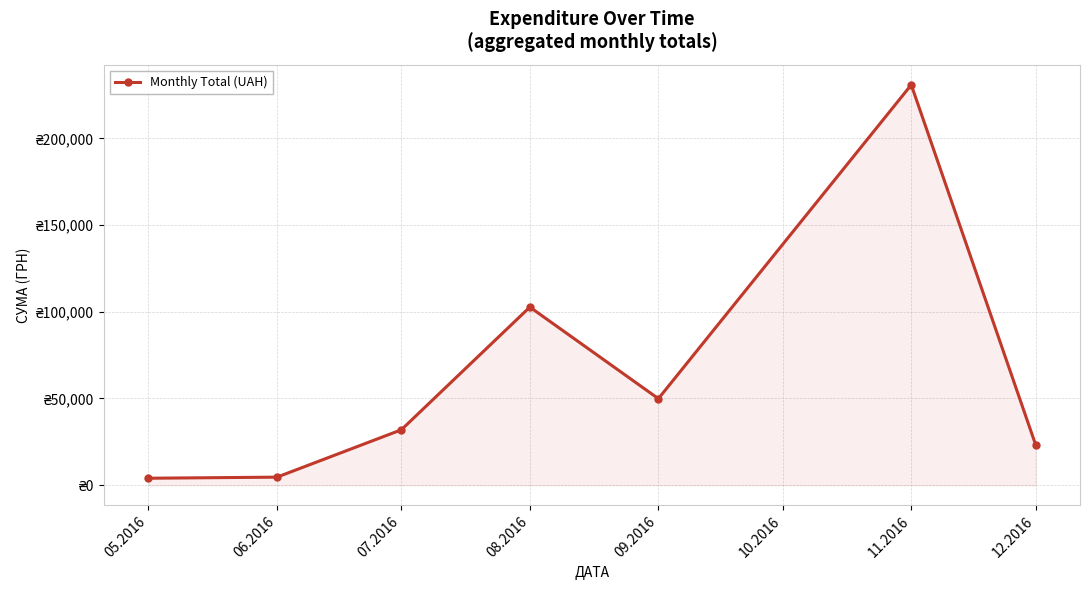

Where is the data nearest to the value 117424?

08.2016